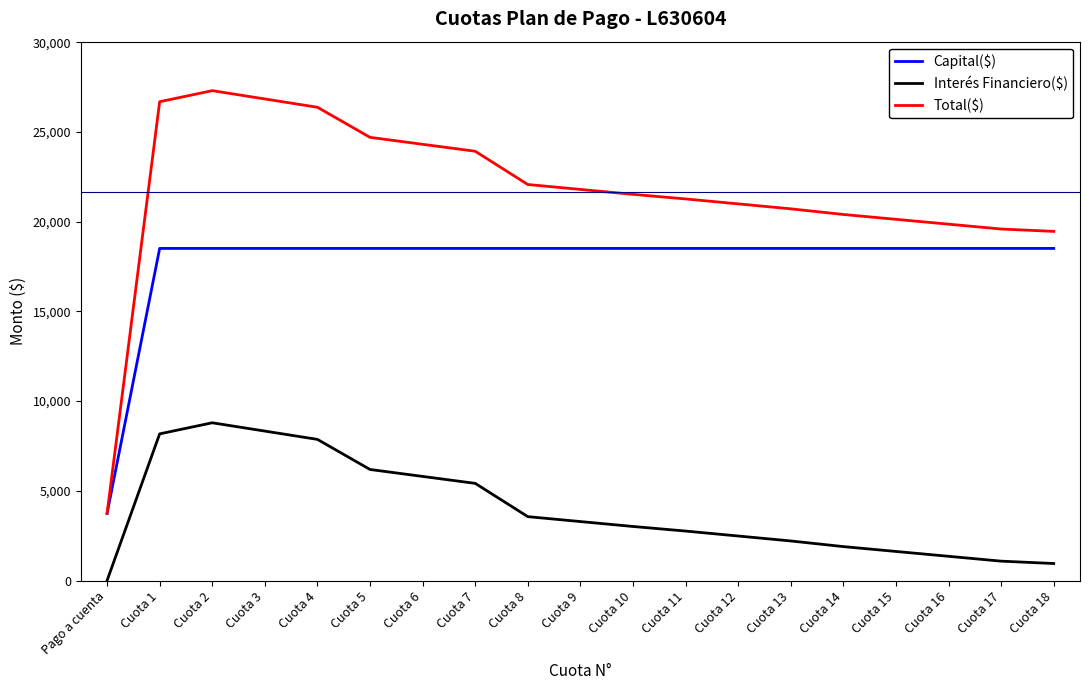

What position from the left is Cuota 1?

2